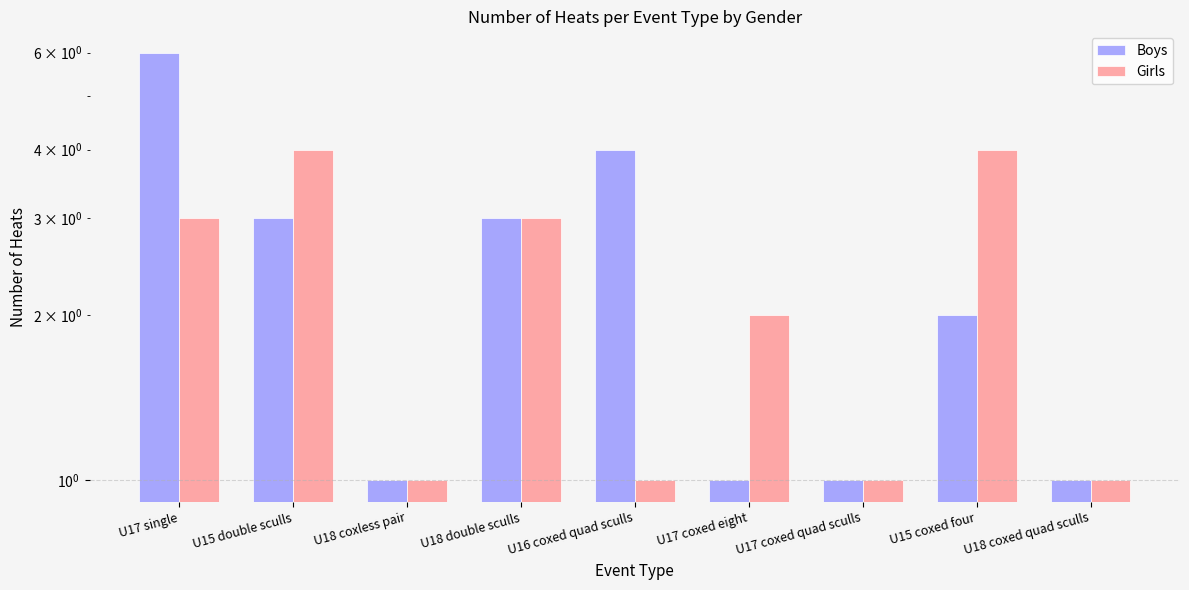

Reading left to right, extract all data points from this chart.

Boys: U17 single=6	U15 double sculls=3	U18 coxless pair=1	U18 double sculls=3	U16 coxed quad sculls=4	U17 coxed eight=1	U17 coxed quad sculls=1	U15 coxed four=2	U18 coxed quad sculls=1
Girls: U17 single=3	U15 double sculls=4	U18 coxless pair=1	U18 double sculls=3	U16 coxed quad sculls=1	U17 coxed eight=2	U17 coxed quad sculls=1	U15 coxed four=4	U18 coxed quad sculls=1